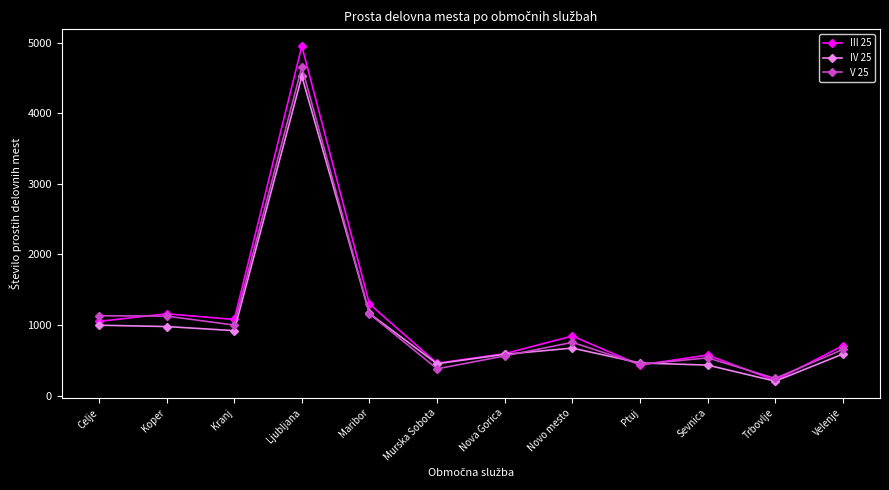

The III 25 series shows 1279 at Novo mesto. True or false?

False